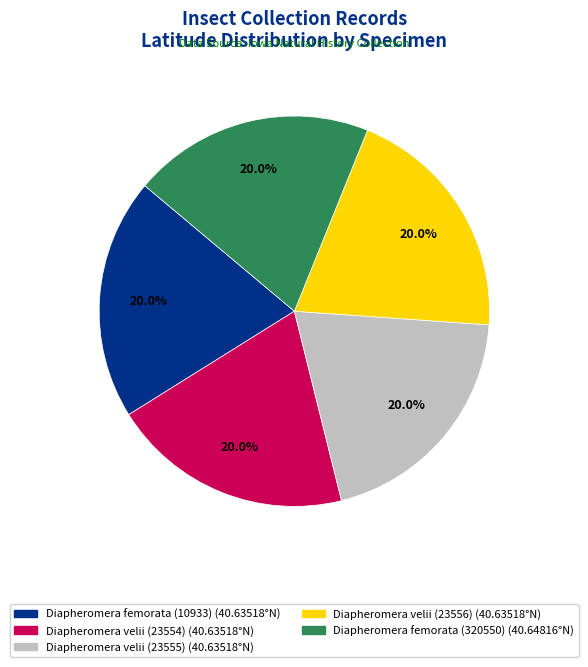

Approximately how many times larger is the value at Diapheromera velii (23554) compared to Diapheromera velii (23555)?

1.0